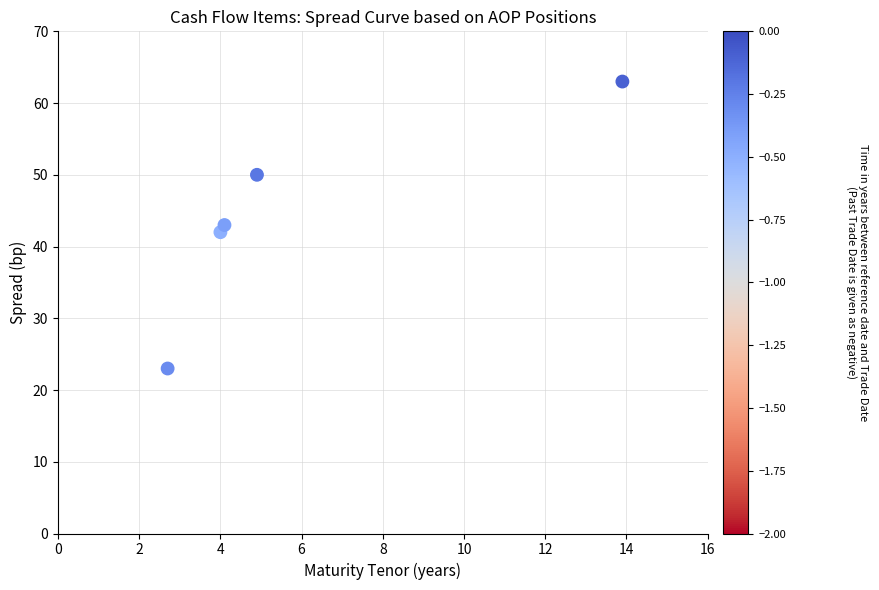

What is the range of Y values (max minus min)?

40